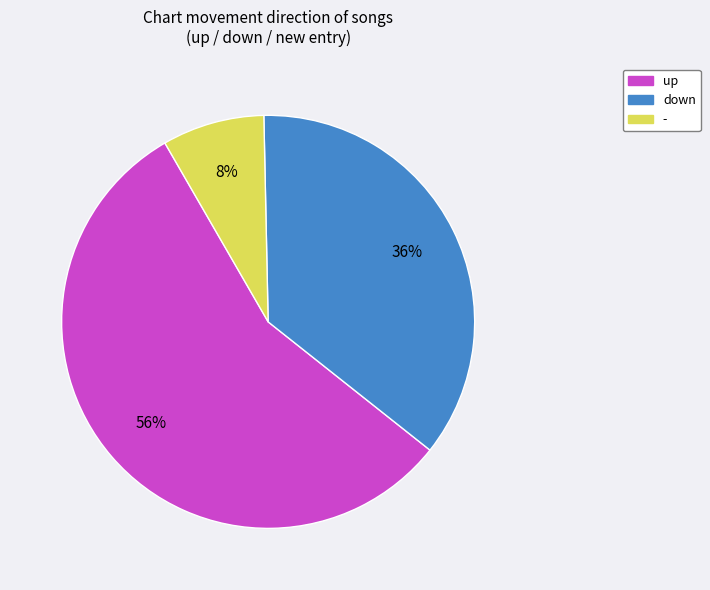

What is the ratio of the value at down to the value at up?

0.6